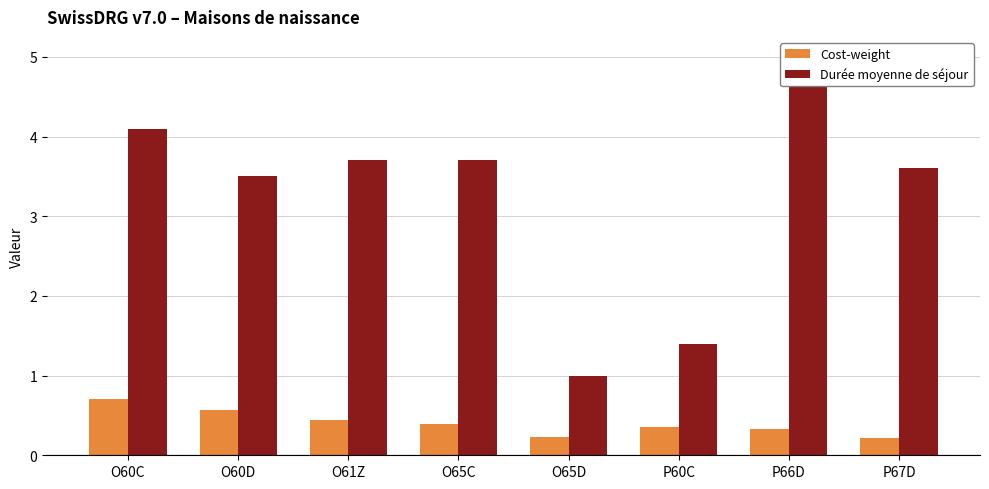

Rank the series by their average value, from highest to lowest.

Durée moyenne de séjour, Cost-weight